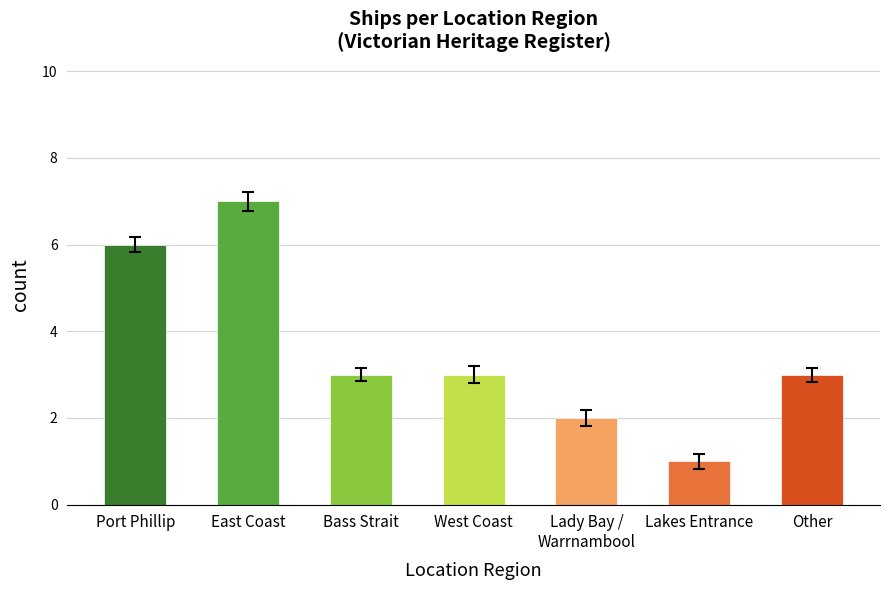

What is the minimum value shown in the chart?

1